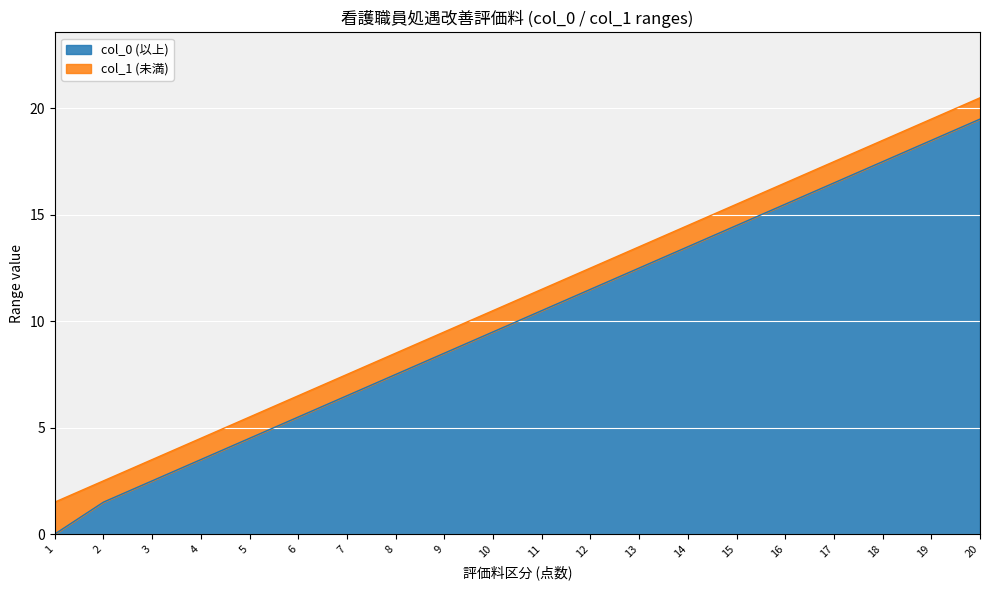

How many values in col_0 are above zero?

19